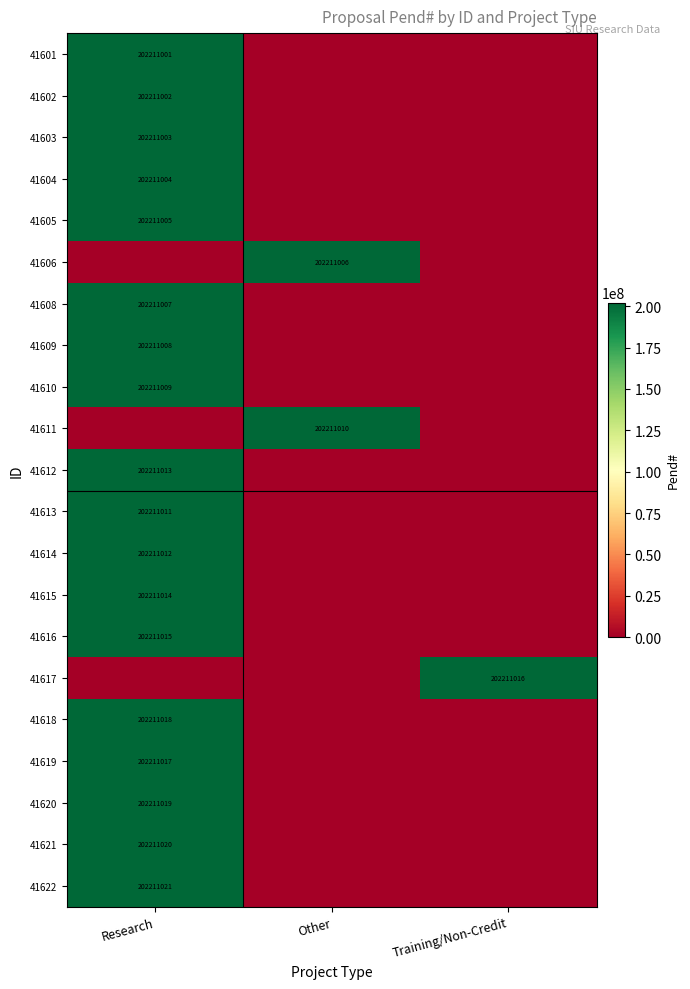

At which category is the sum across all series the highest?

Research